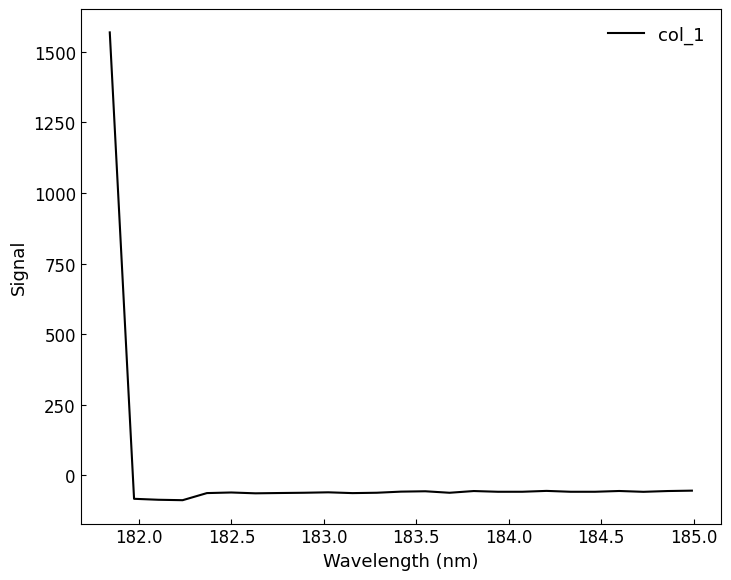

What is the smallest value displayed?

-87.4